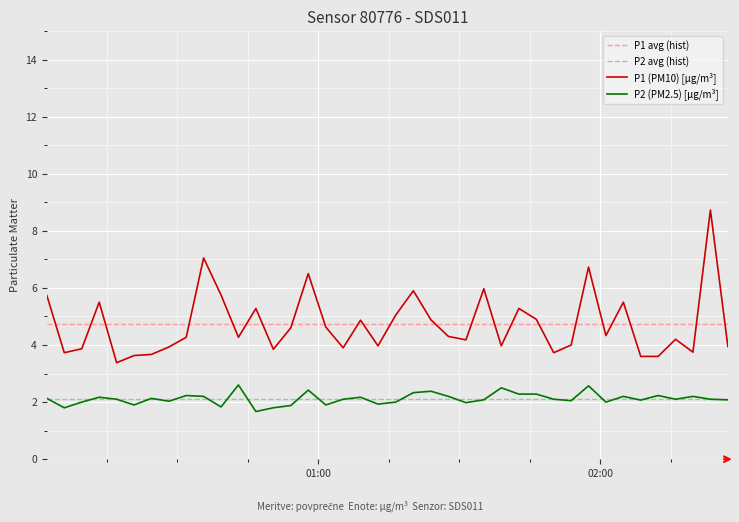

True or false: P1 has a value of 5.6 at 2023-05-20T01:38:57.

False